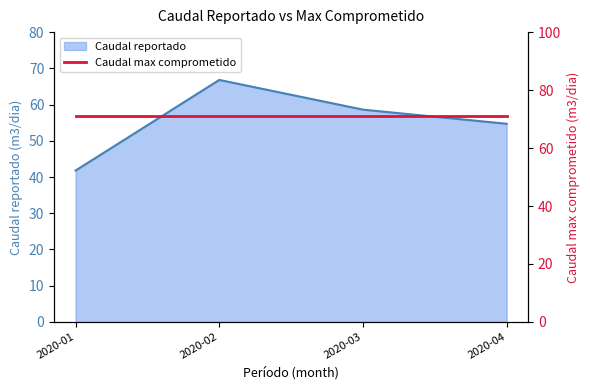

Where is the data nearest to the value 54?

2020-04